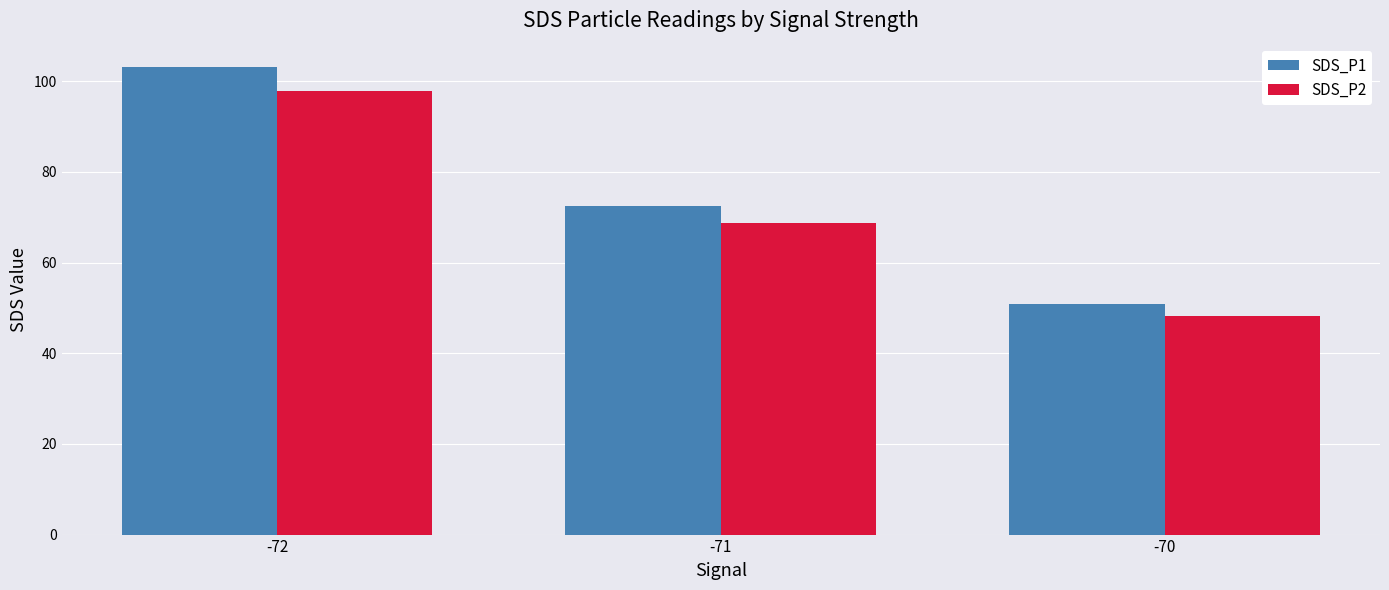

At which label does SDS_P2 reach its minimum?

-70